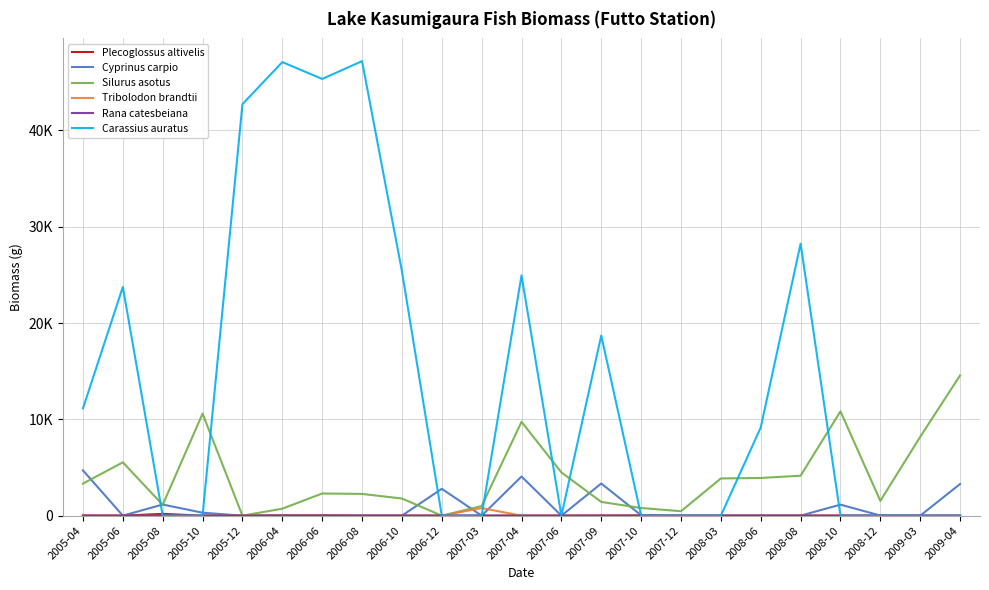

Does the chart have visible grid lines?

Yes